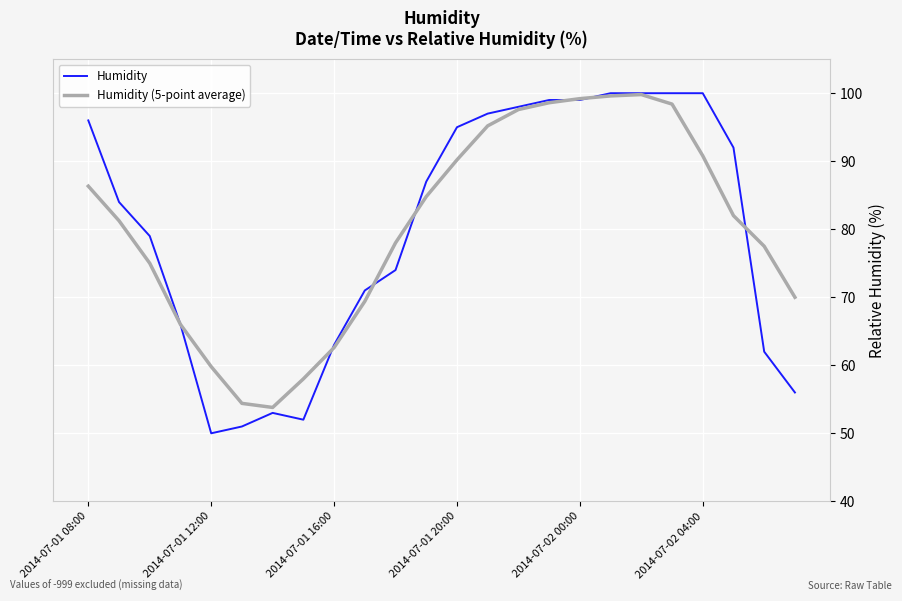

Which series has the largest range (max minus min)?

Humidity